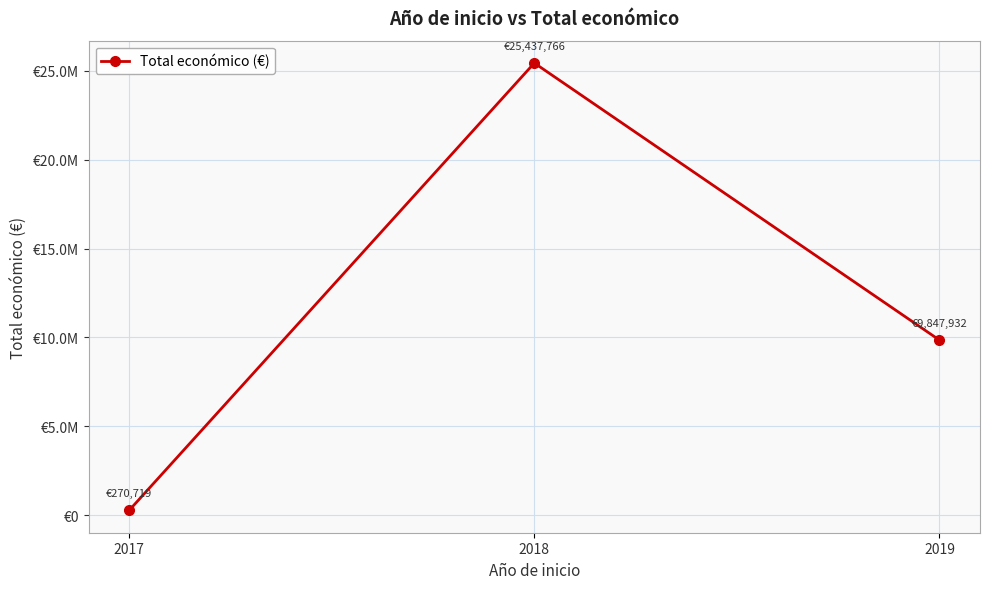

Is this an area chart (filled region under the line)?

No